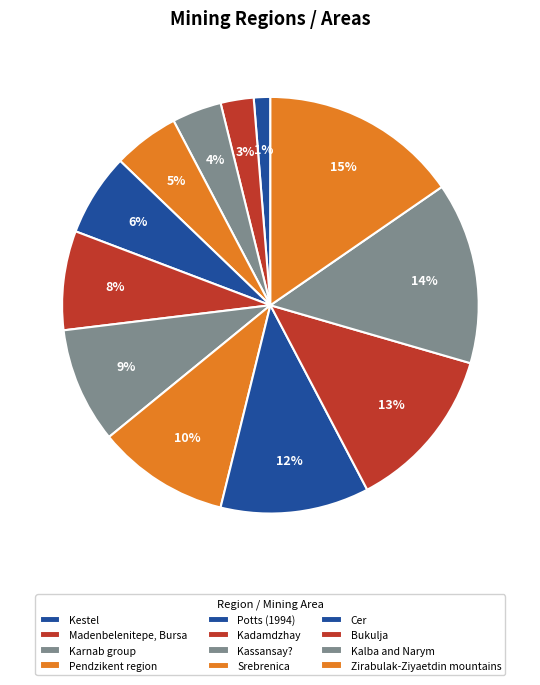

Count the number of slices in the pie.

12